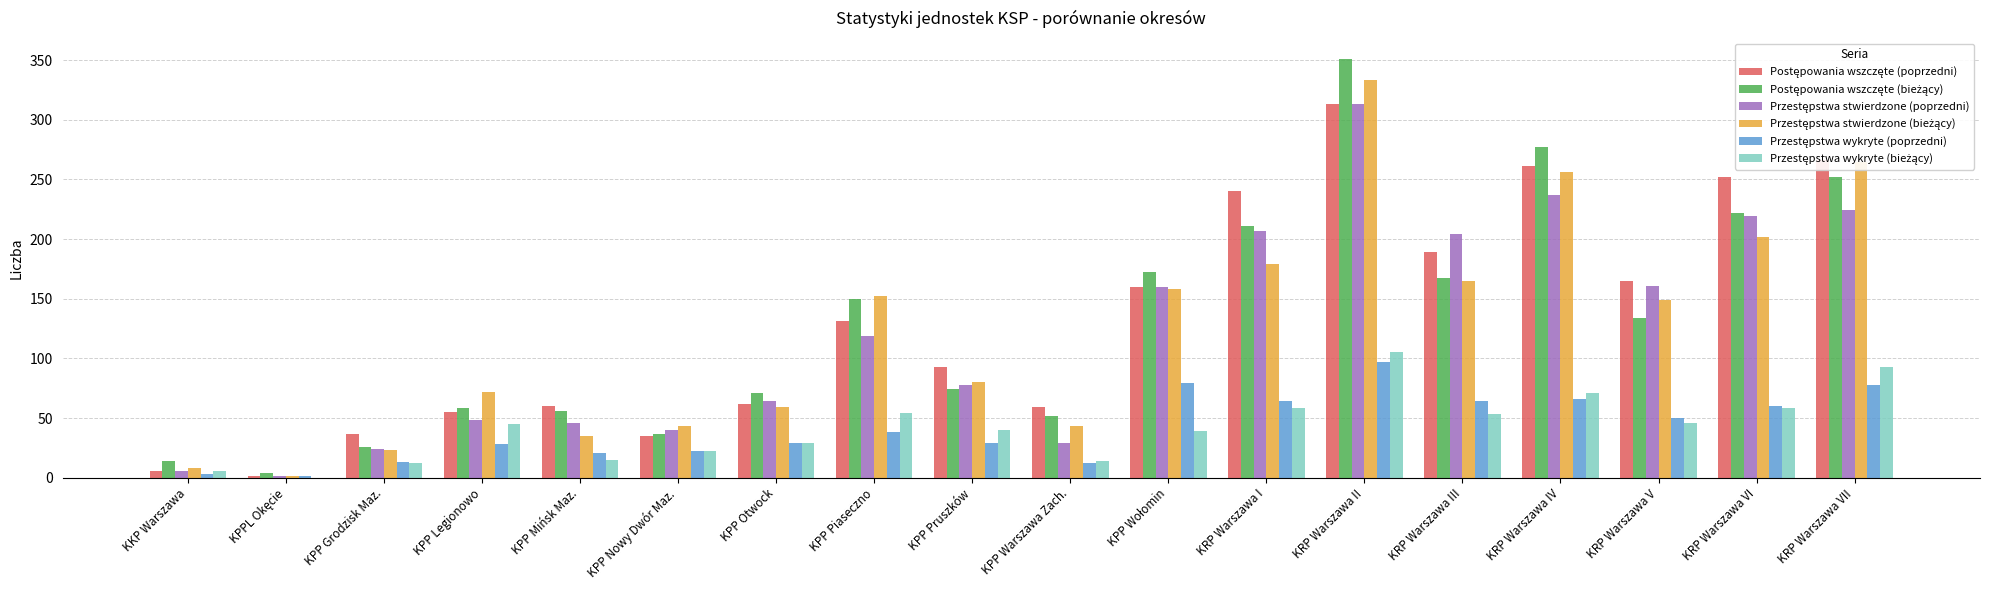

Which label corresponds to the largest value in the chart?

KRP Warszawa II